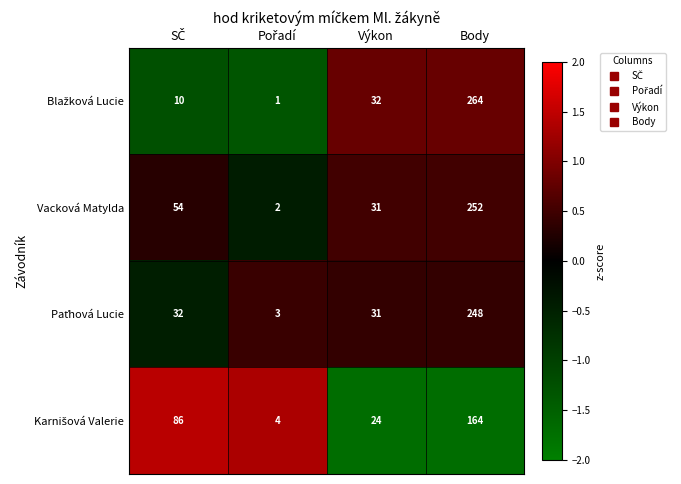

How many distinct data groups are displayed?

4